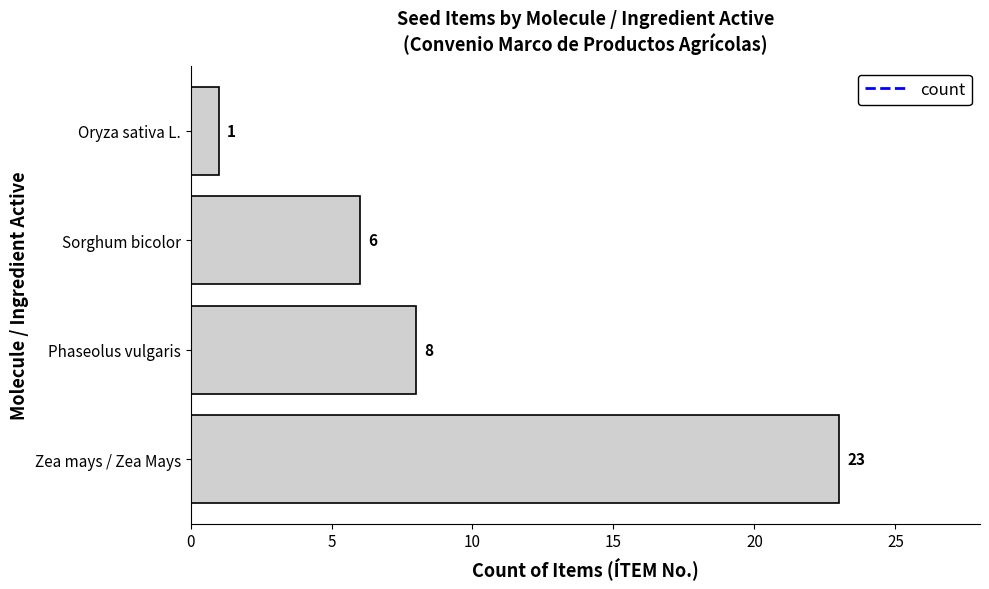

The chart shows a value of 8 at Phaseolus vulgaris. True or false?

True